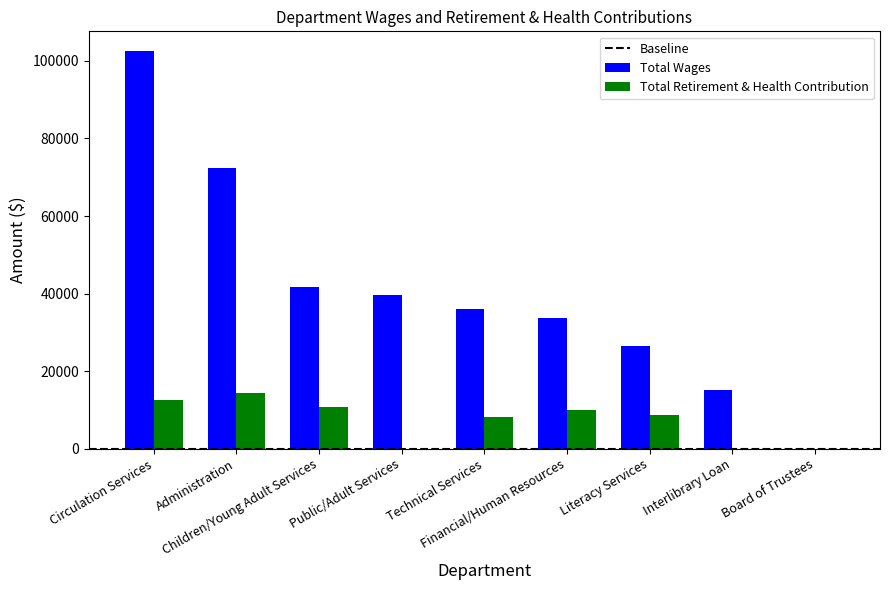

What is the highest value of the Total Wages series?

102512